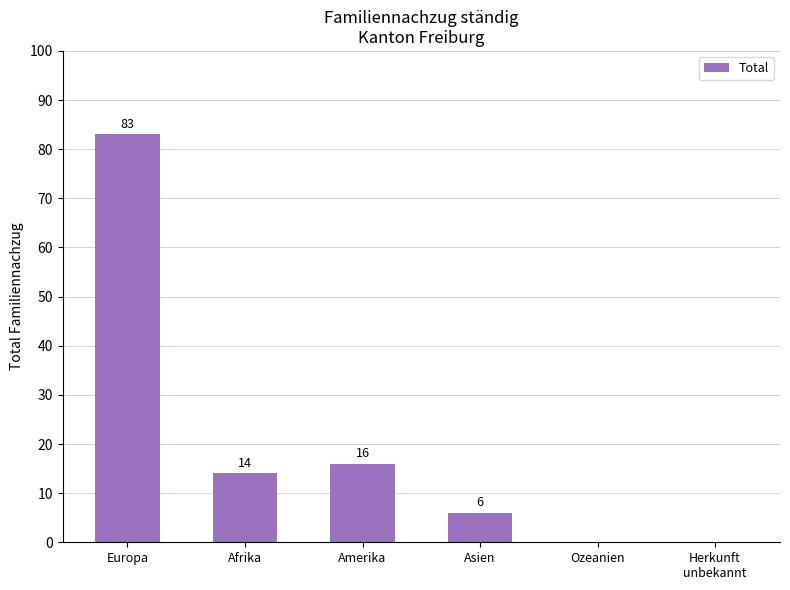

Where does the data first go above 14?

Europa